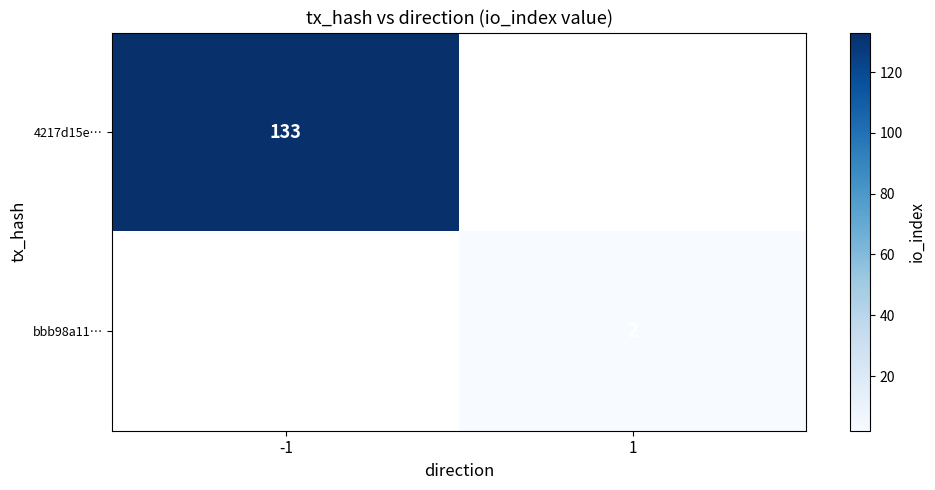

What is the minimum value shown in the chart?

2.0